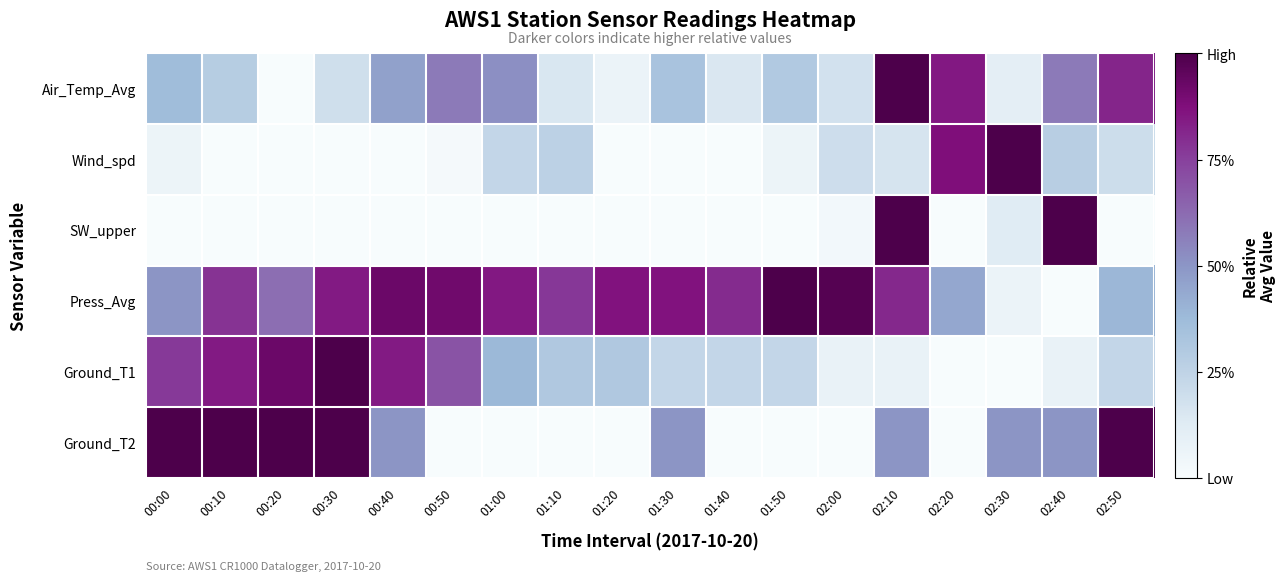

List the series in order of their peak value, highest first.

Air_Temp_Avg, Wind_spd, SW_upper, Press_Avg, Ground_T1, Ground_T2